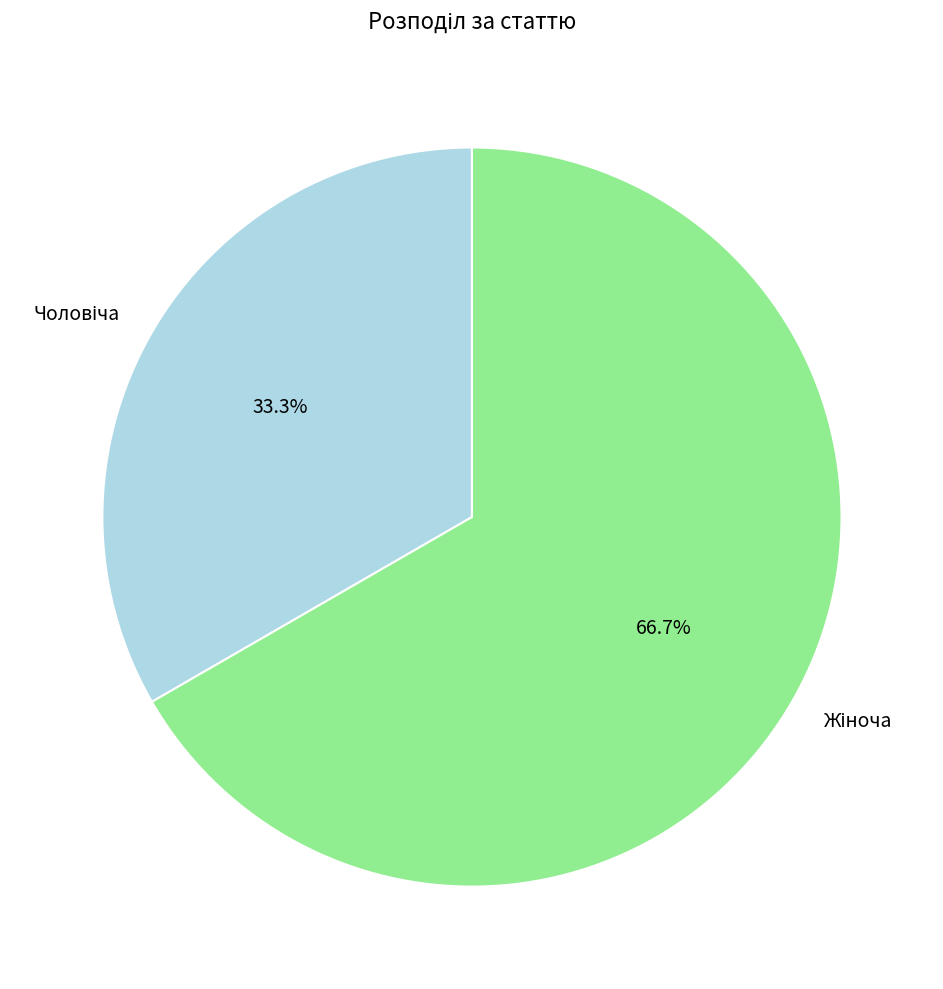

How many segments does this pie chart have?

2